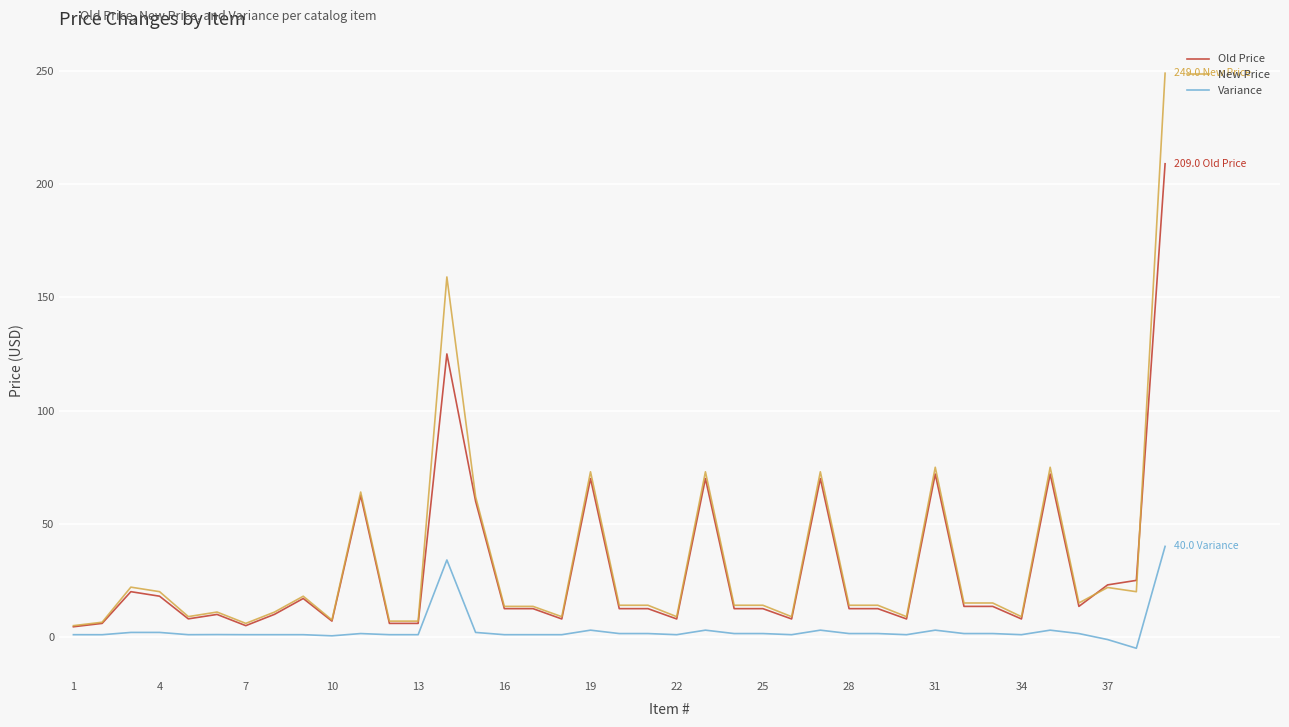

What is the average value of the Variance series?

3.1